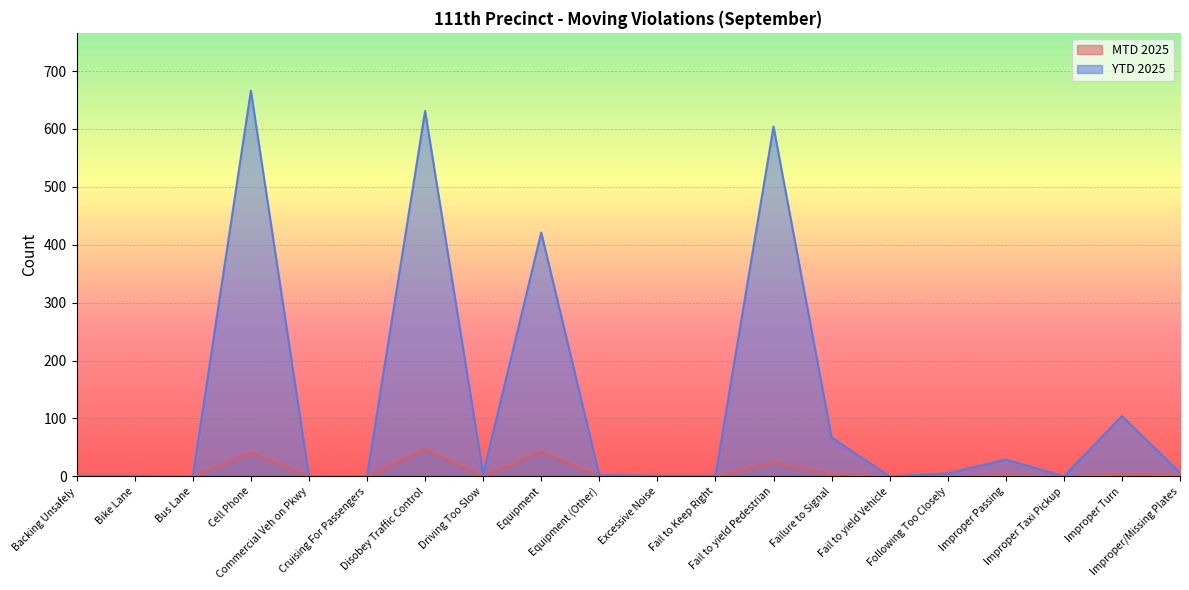

Is the value of MTD 2025 at Fail to yield Pedestrian greater than the value of YTD 2025 at Failure to Signal?

No